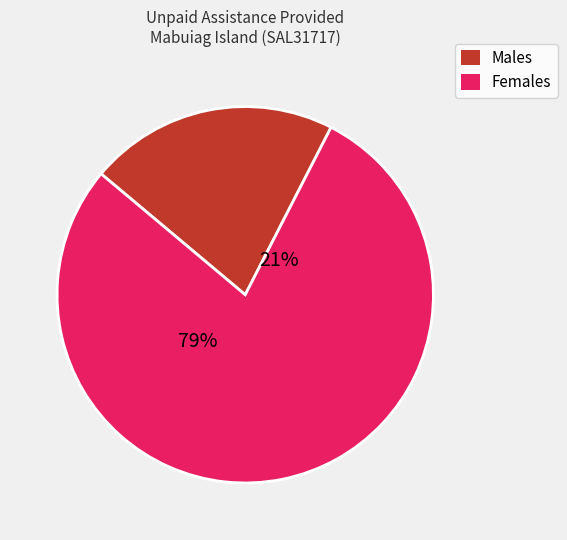

Combined, what portion of the pie is Females and Males?

100.0%